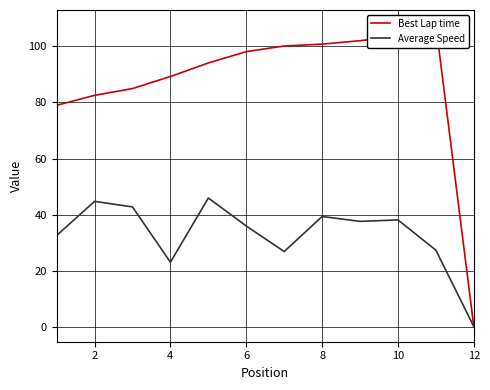

The value of Average Speed at 4 is 14.8. True or false?

False